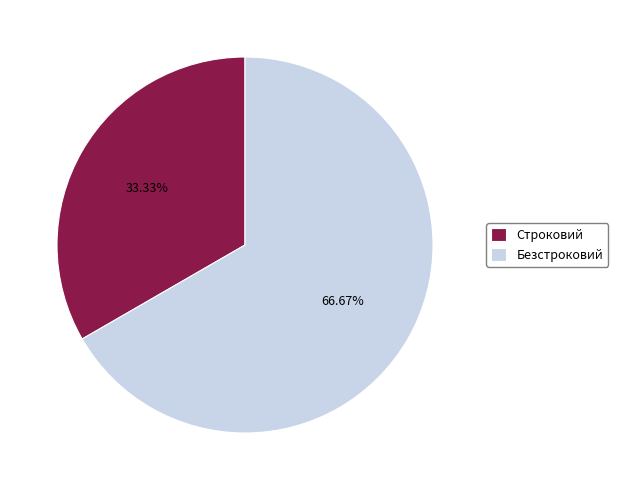

Combined, what portion of the pie is Безстроковий and Строковий?

100.0%